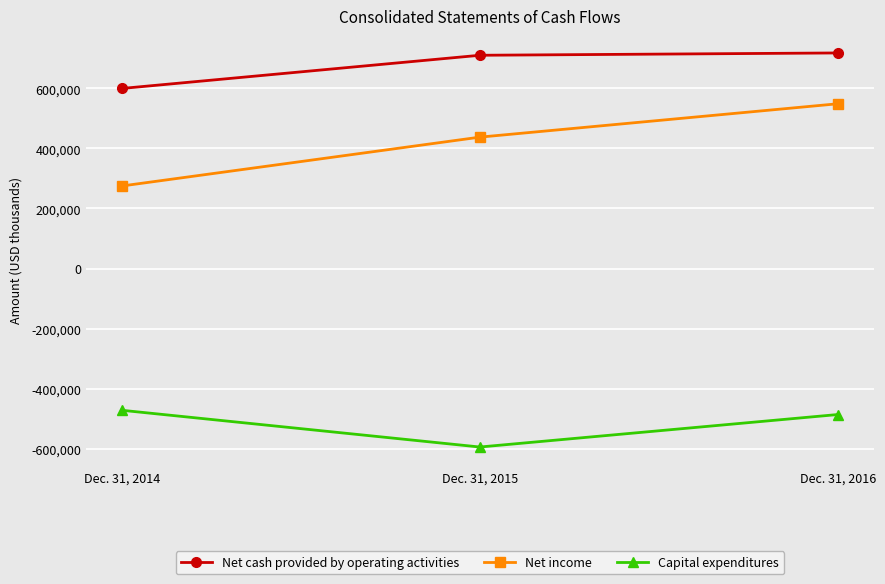

Which series changed the most between Dec. 31, 2014 and Dec. 31, 2015?

Net income